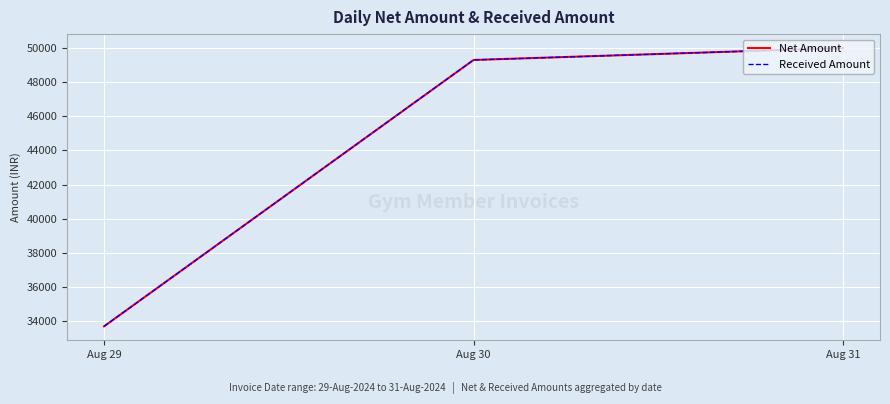

Is this an area chart (filled region under the line)?

No